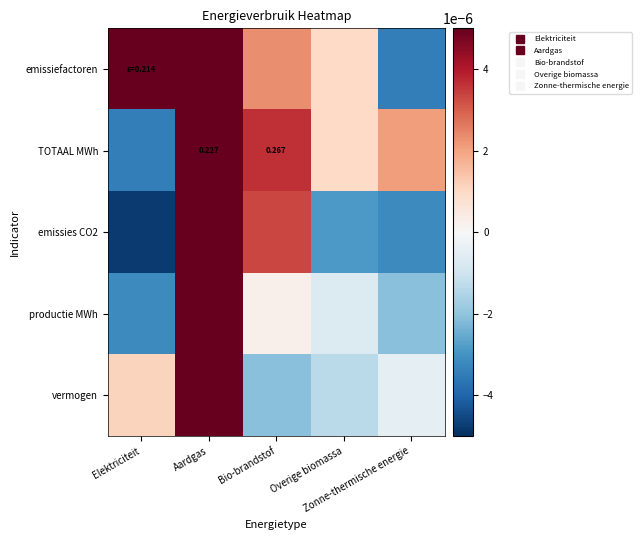

At which category does the chart reach its minimum across all series?

Elektriciteit